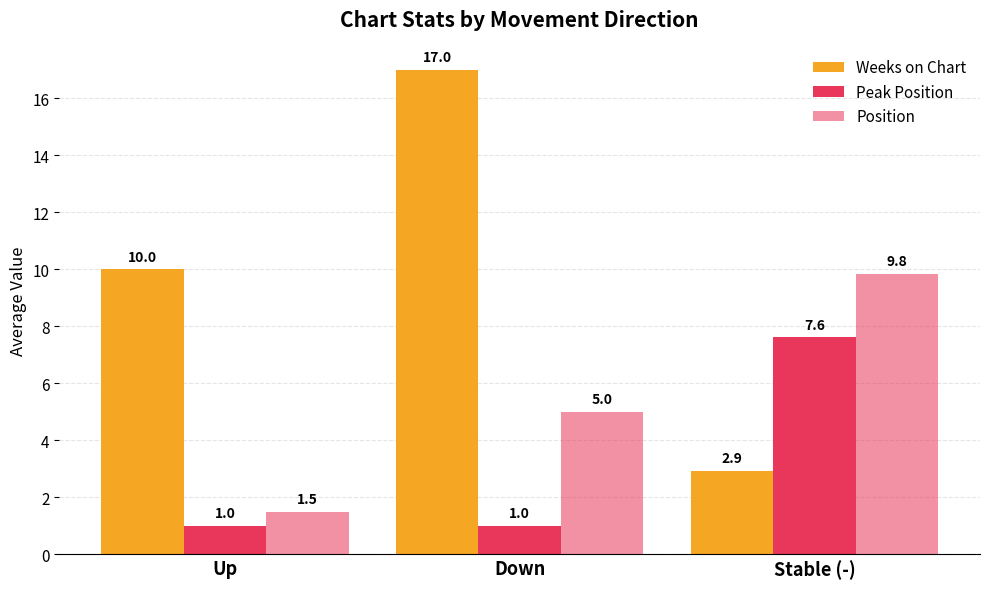

How many groups of bars are there?

3